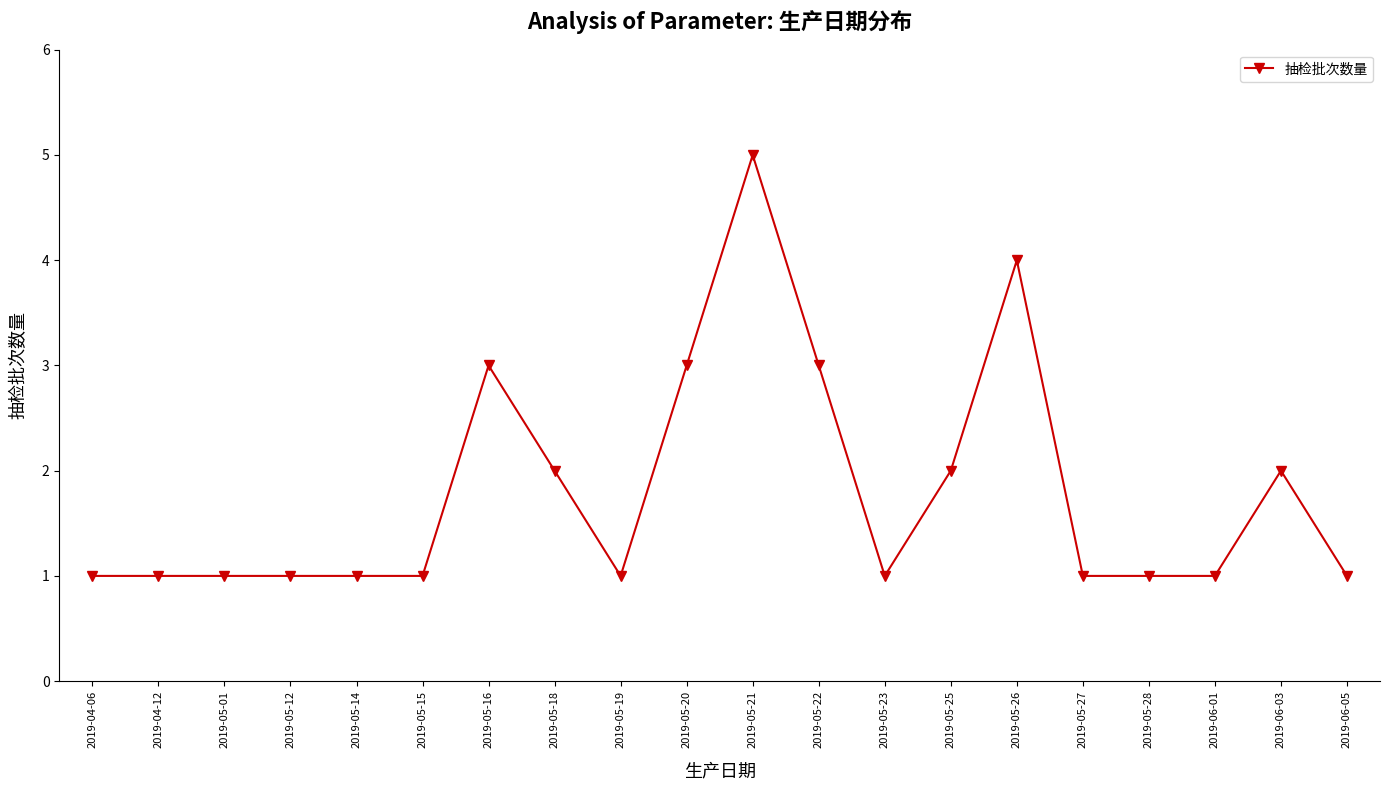

True or false: there are more than 1 points higher than both neighbors.

True